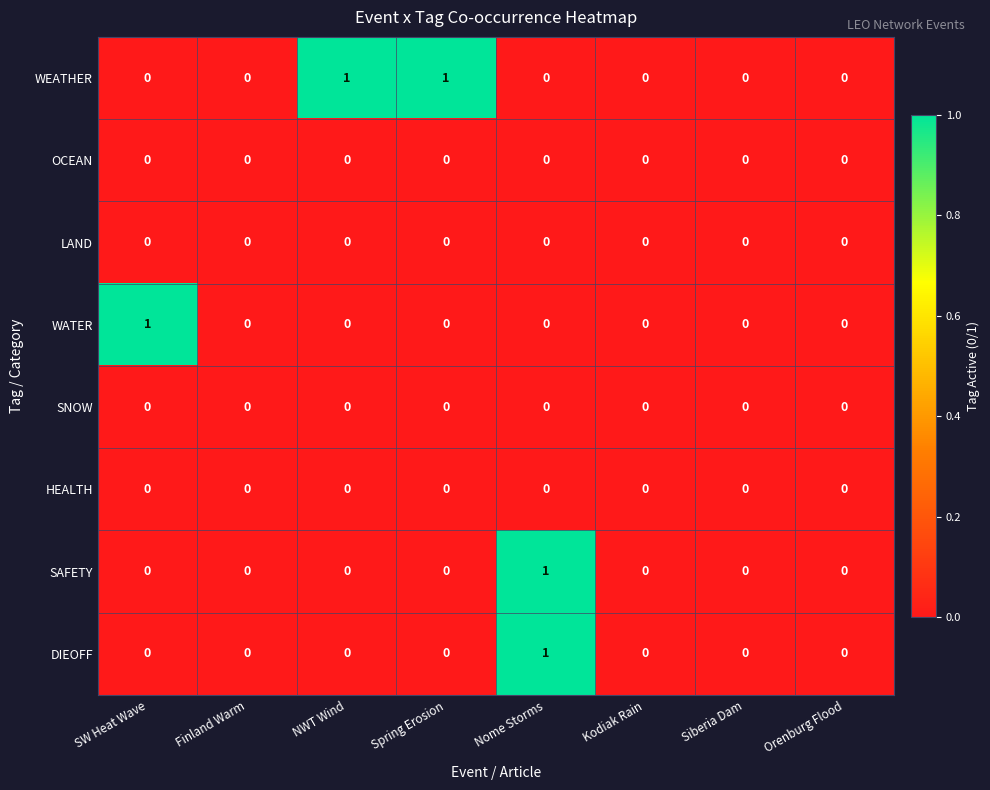

The value of WEATHER at Nome Storms is 0. True or false?

True